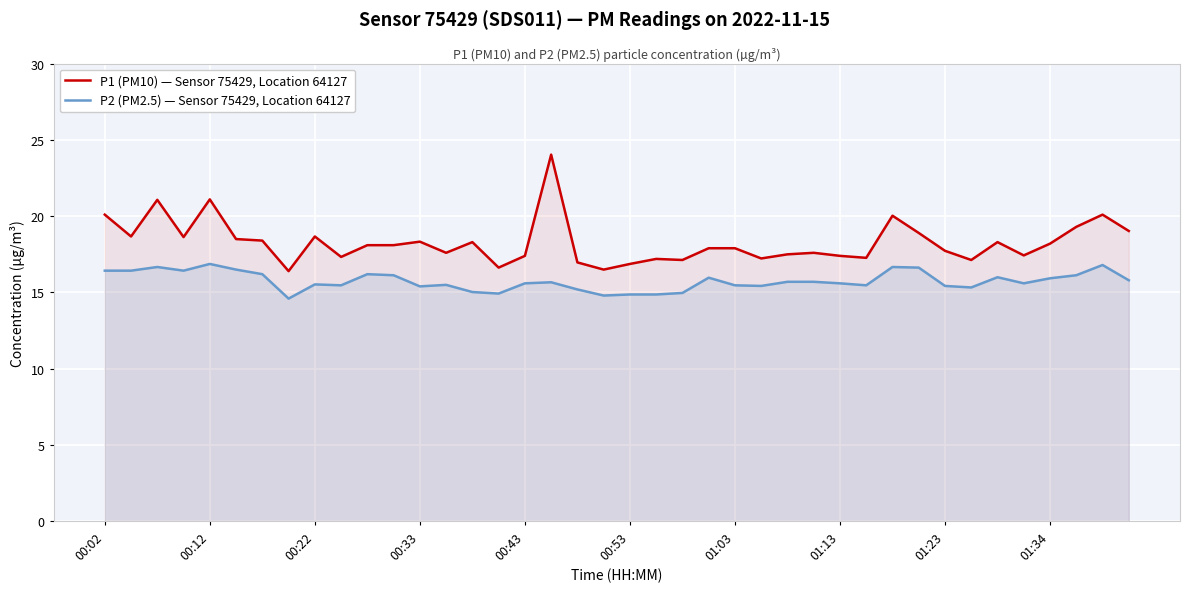

True or false: P2 (PM2.5) — Sensor 75429, Location 64127 and P1 (PM10) — Sensor 75429, Location 64127 cross at least once.

False